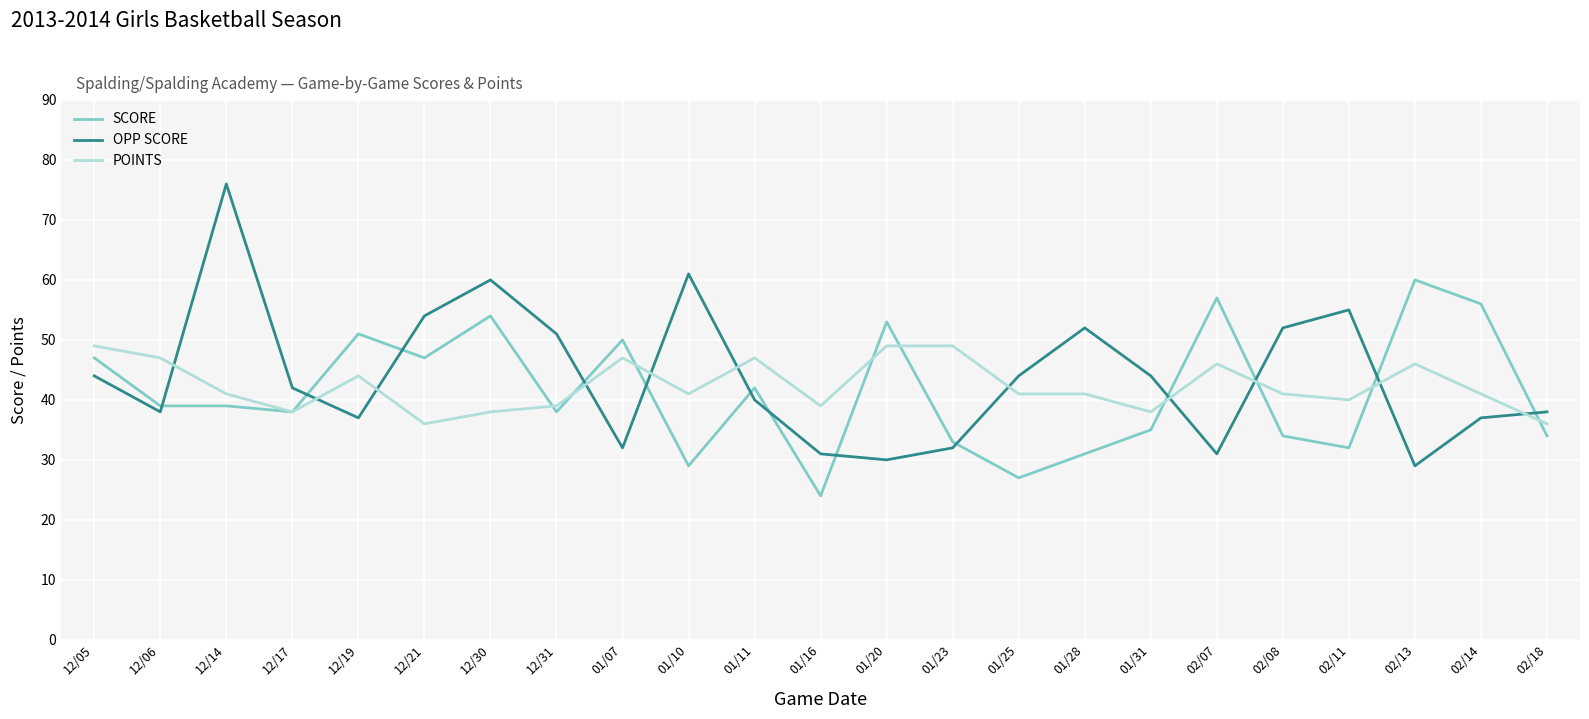

Reading left to right, transcribe all the data shown in this chart.

SCORE: 47	39	39	38	51	47	54	38	50	29	42	24	53	33	27	31	35	57	34	32	60	56	34
OPP SCORE: 44	38	76	42	37	54	60	51	32	61	40	31	30	32	44	52	44	31	52	55	29	37	38
POINTS: 49	47	41	38	44	36	38	39	47	41	47	39	49	49	41	41	38	46	41	40	46	41	36